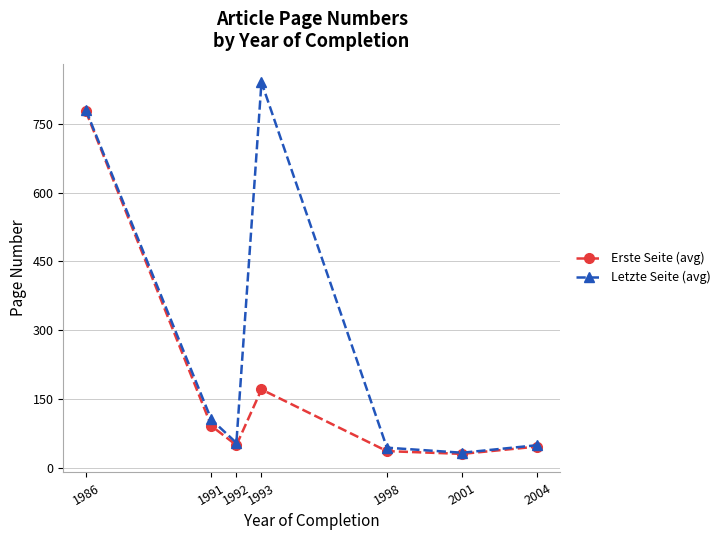

Is the value of Erste Seite (avg) at 1991 greater than the value of Letzte Seite (avg) at 1998?

Yes